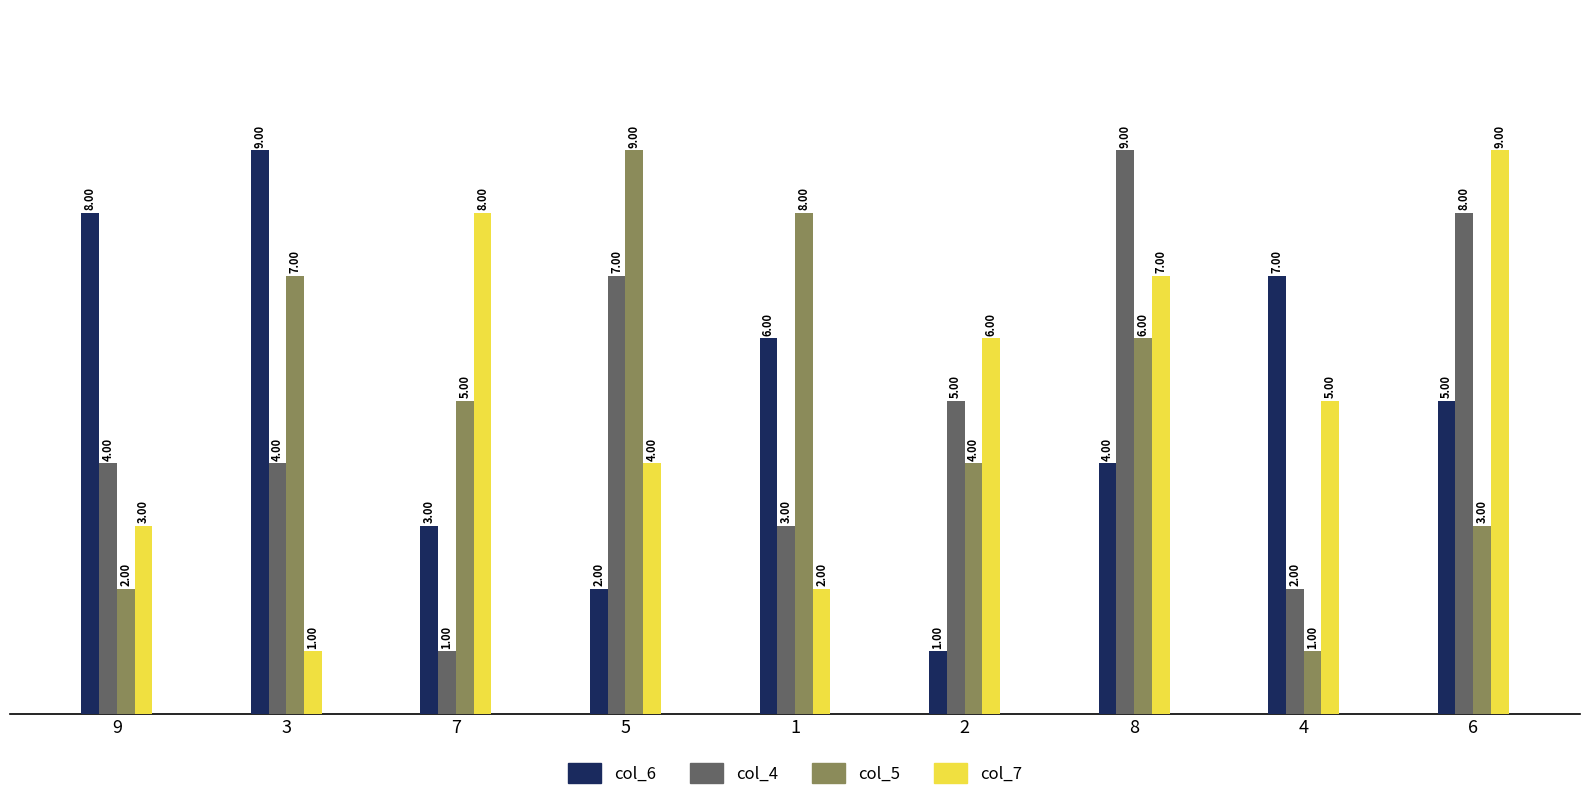

What is the label of the 6th bar from the right?

5